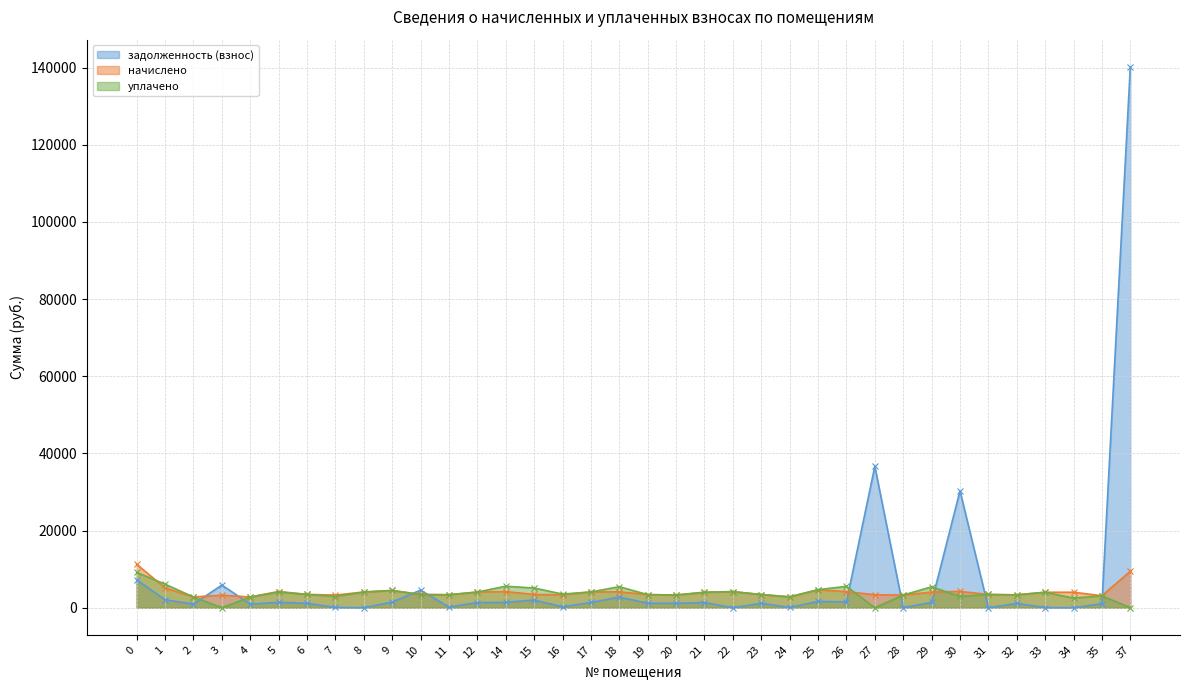

List the labels in order of уплачено value, smallest first.

3, 27, 37, 34, 2, 4, 24, 7, 30, 35, 28, 20, 32, 11, 10, 19, 23, 31, 6, 16, 21, 33, 12, 5, 8, 17, 22, 9, 25, 15, 29, 18, 26, 14, 1, 0